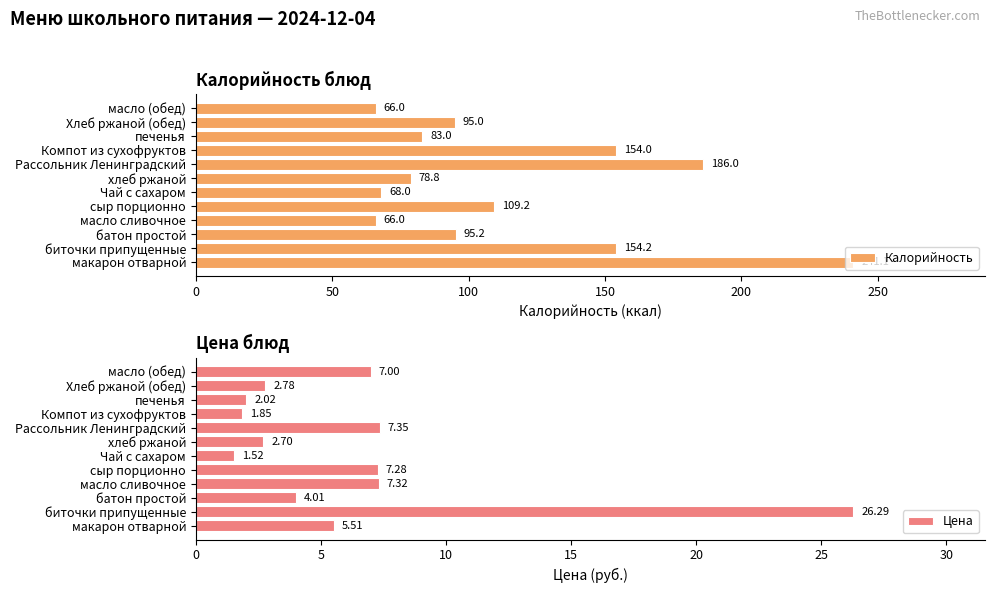

Where is Цена nearest to the value 13?

Рассольник Ленинградский